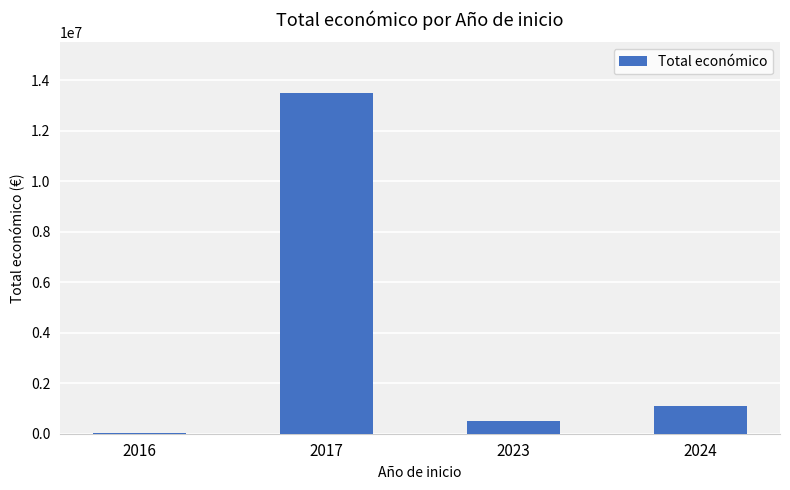

What is the maximum value shown in the chart?

13483349